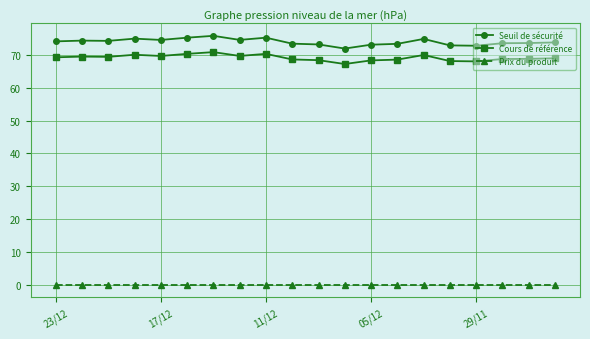

What is the value of the Seuil de sécurité point at the 5th from the left?

74.5